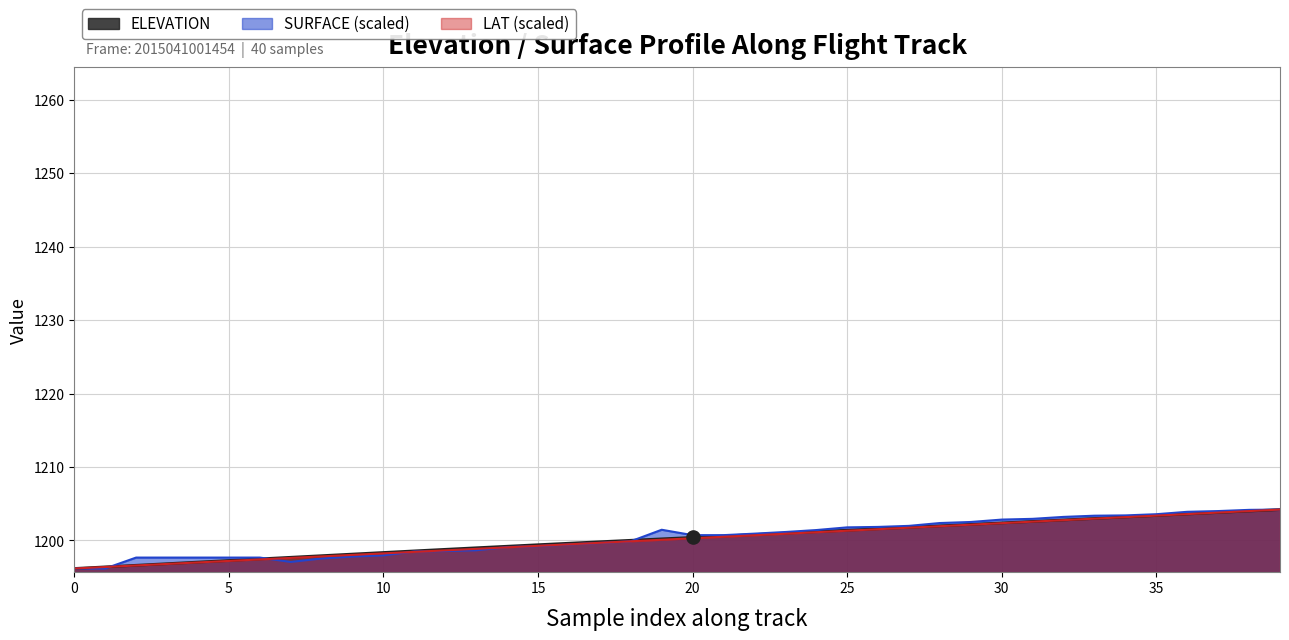

Is the value of LAT at 22 greater than the value of SURFACE at 0?

Yes